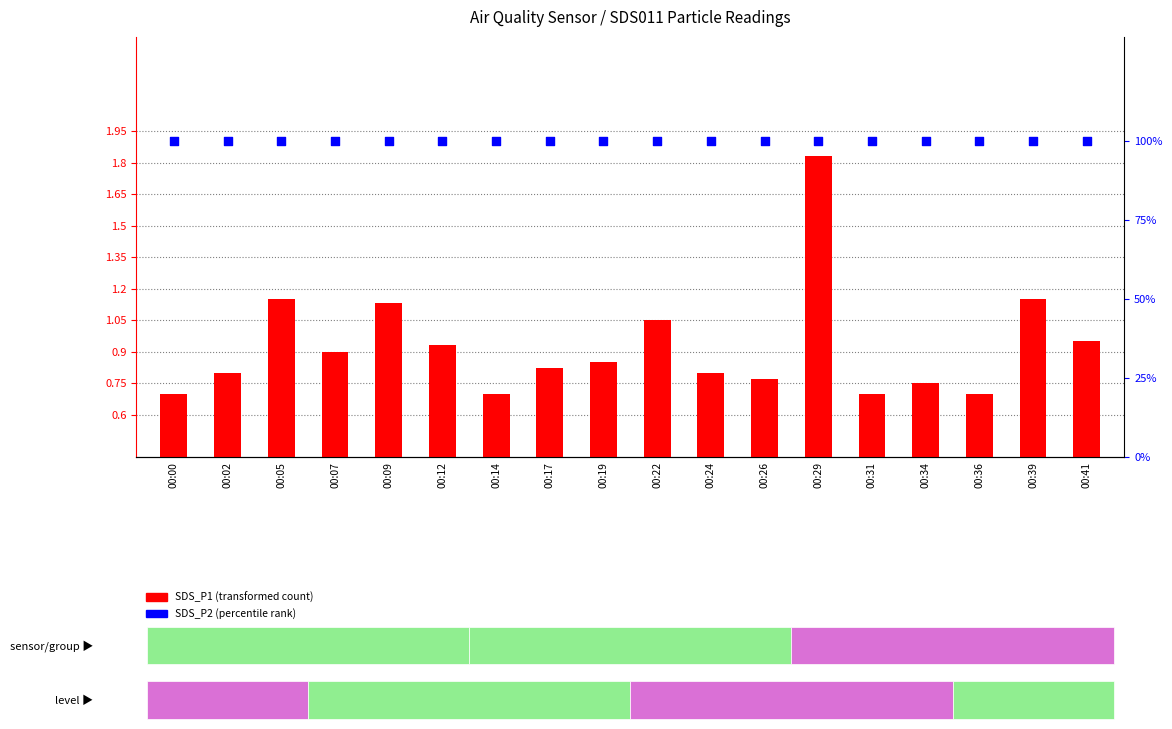

Which series has the largest total across all categories?

SDS_P2 (percentile rank)